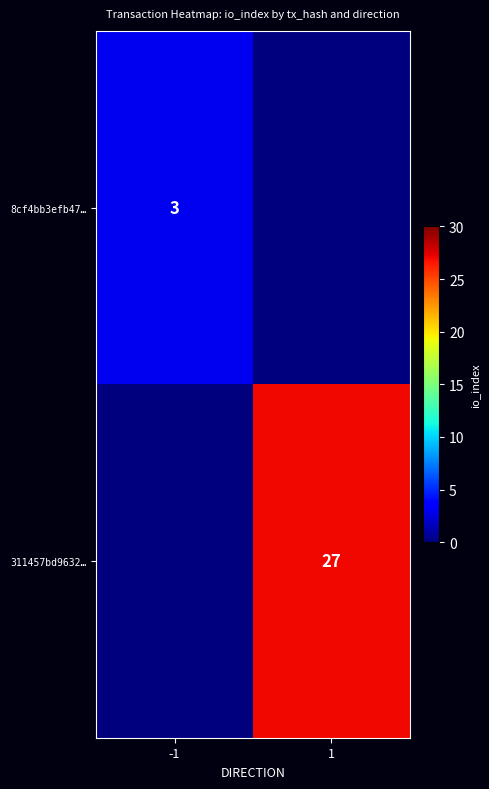

The 311457bd9632… series shows 45 at 1. True or false?

False